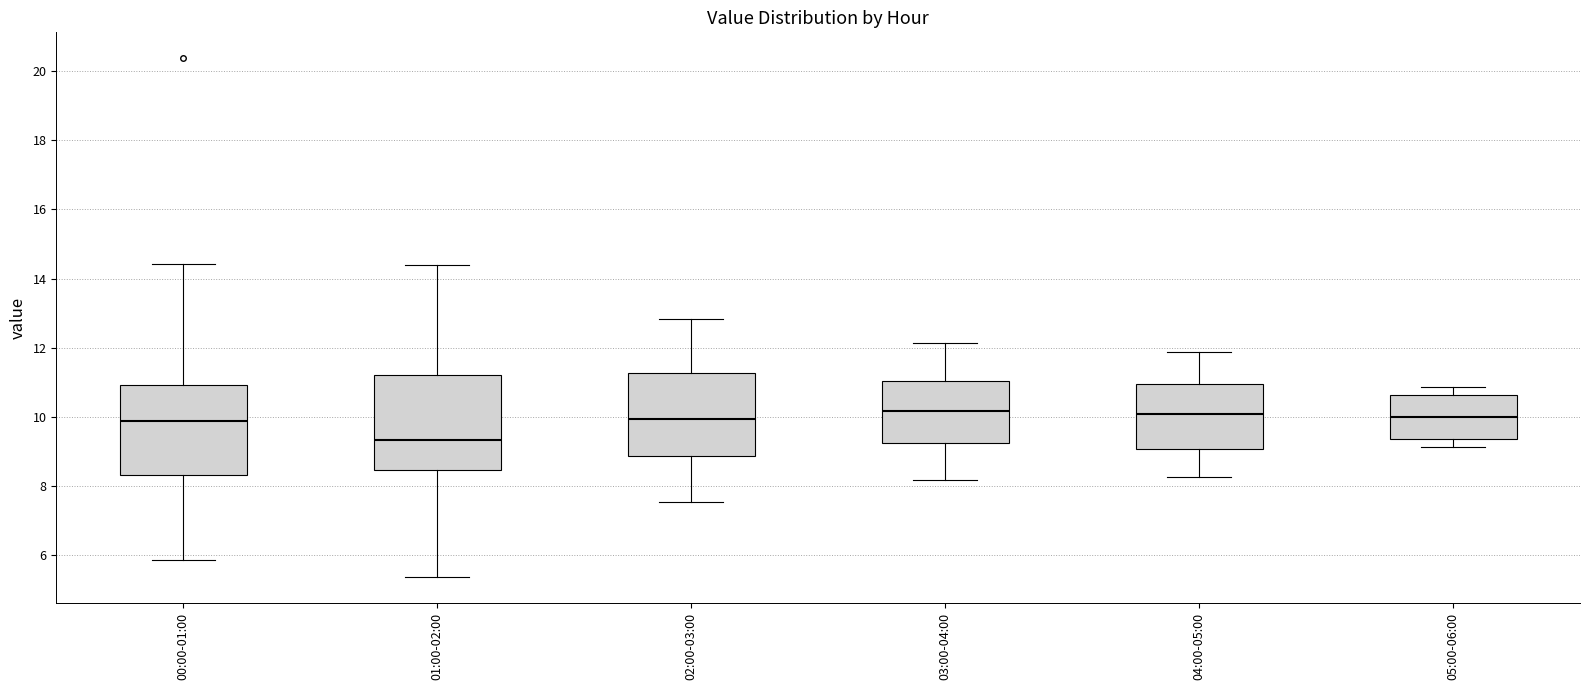

Where does the lower whisker of the box for 03:00-04:00 end on the y-axis? The values are not printed on the chart, so give them approximately, as read against the axis.

8.2